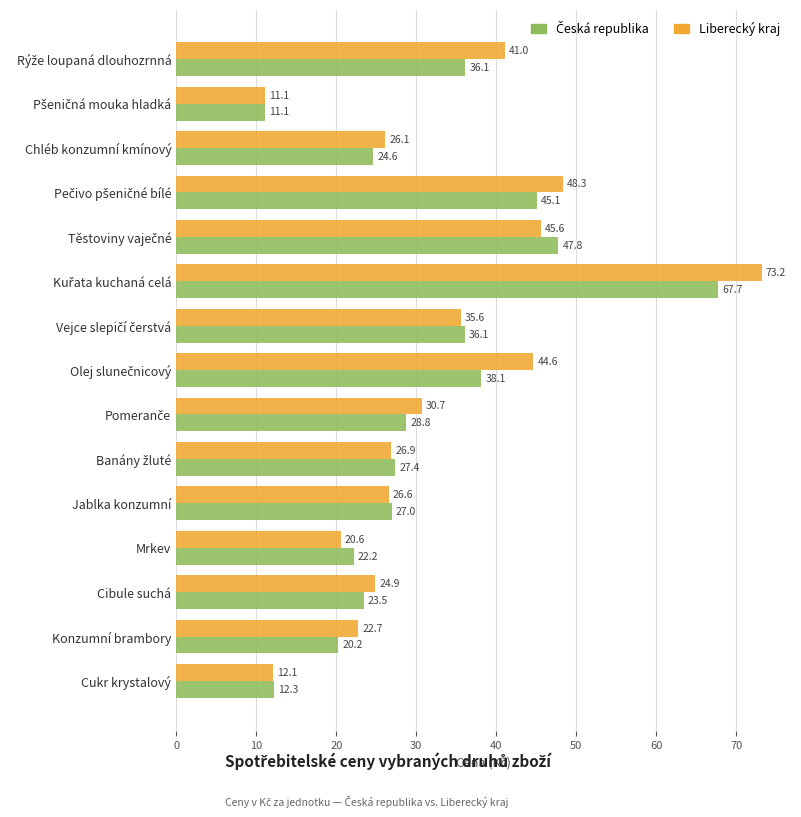

What is the greatest value displayed?

73.2